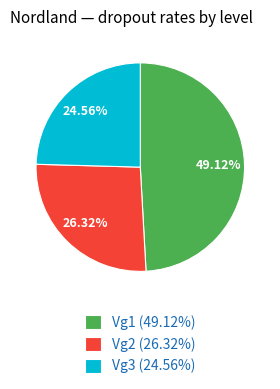

To the nearest percent, what portion does Vg1 represent?

49%